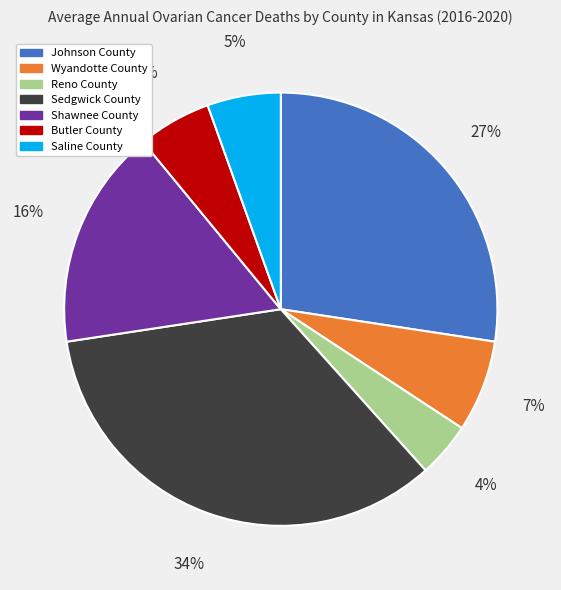

To the nearest percent, what is the average slice percentage?

14%